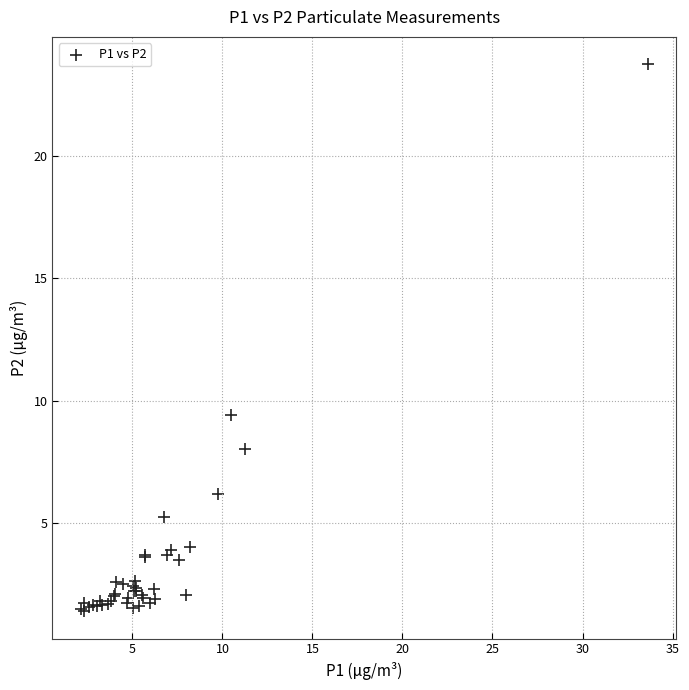

What Y value in the scatter plot is closest to 12?

9.4